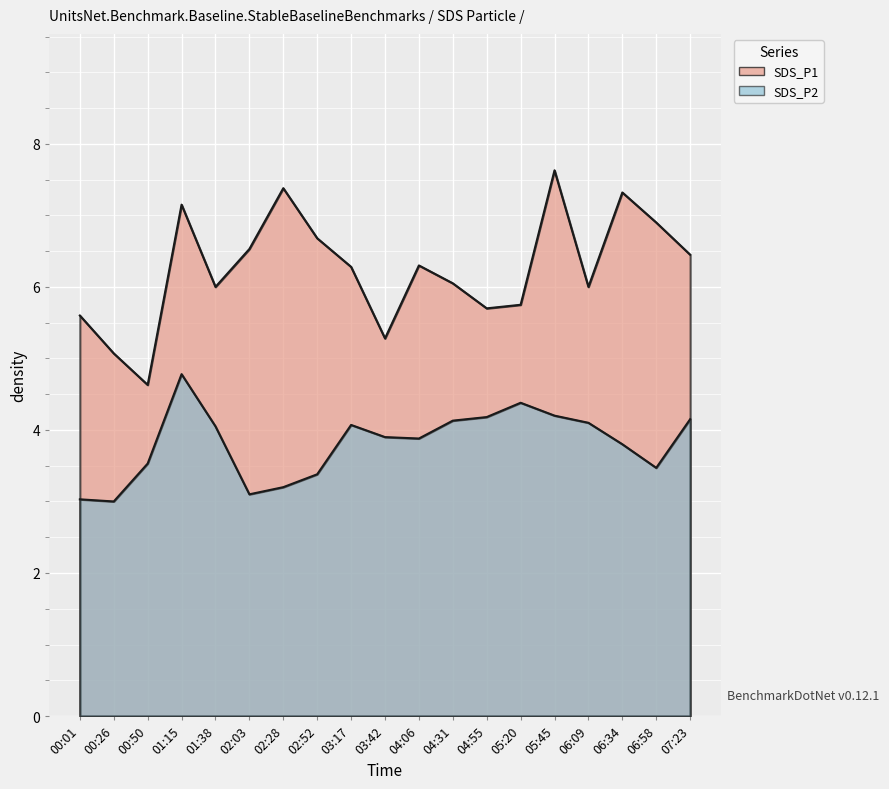

Does the chart display data point markers on the line(s)?

No